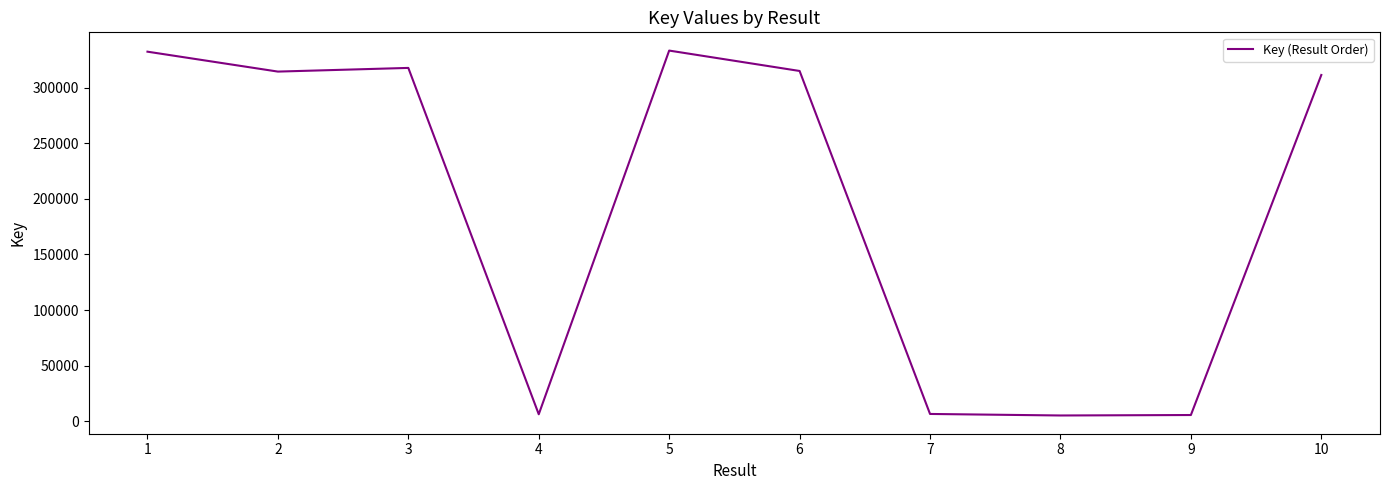

True or false: the data shows 215279 at 6.

False